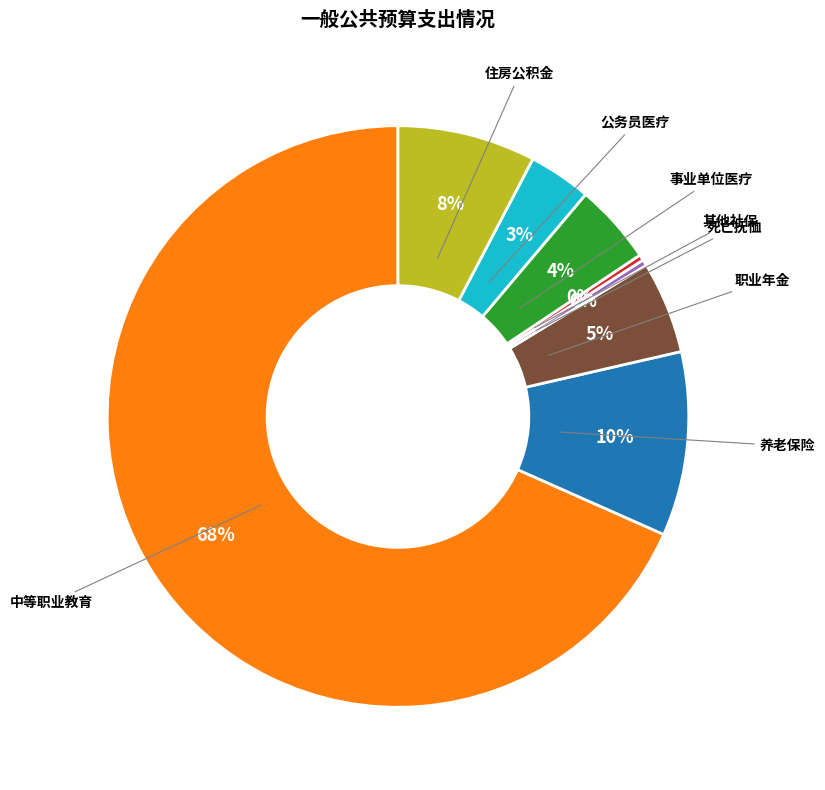

How many segments does this pie chart have?

8